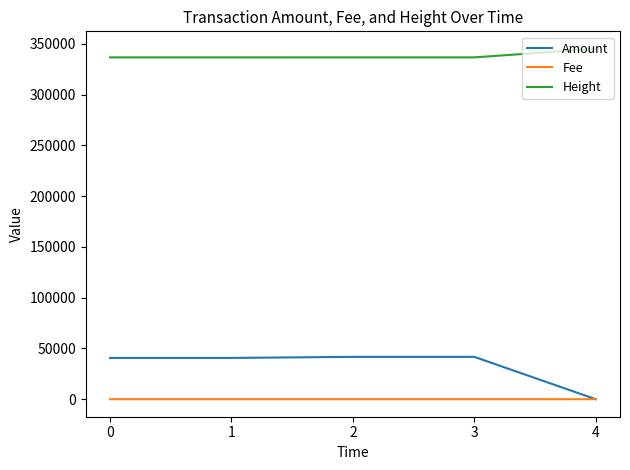

Is this an area chart (filled region under the line)?

No